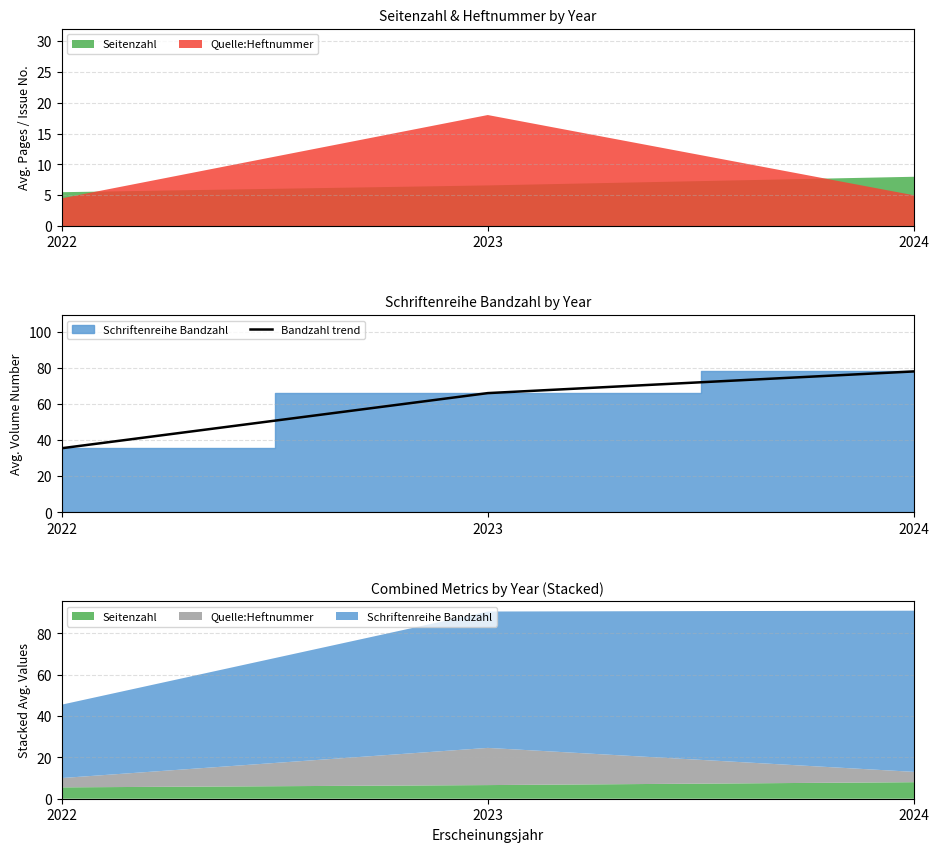

Which label corresponds to the largest value in the chart?

2024